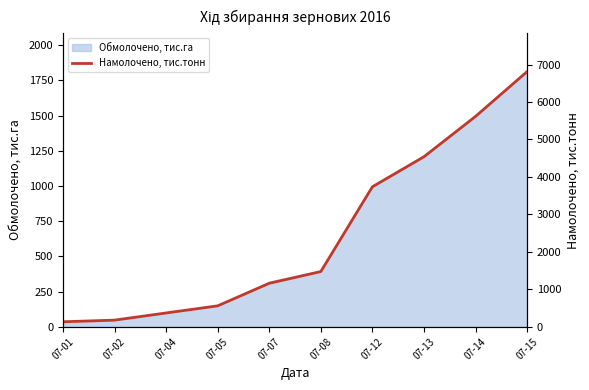

Is it true that the value at 07-05 is 559?

True